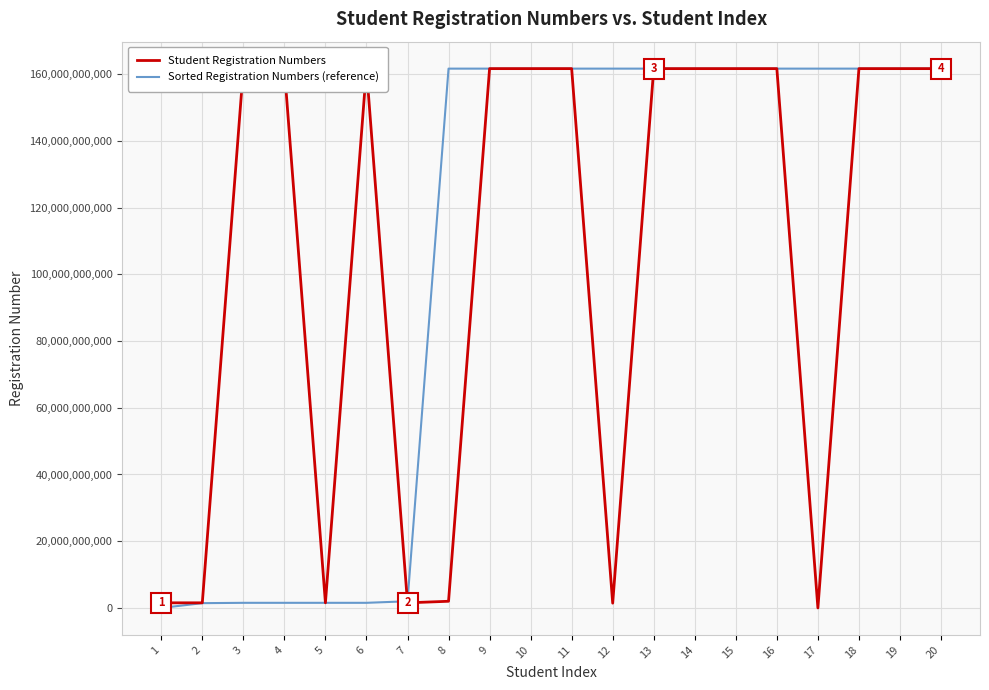

Between 12 and 16, which series saw the biggest shift?

Student Registration Numbers